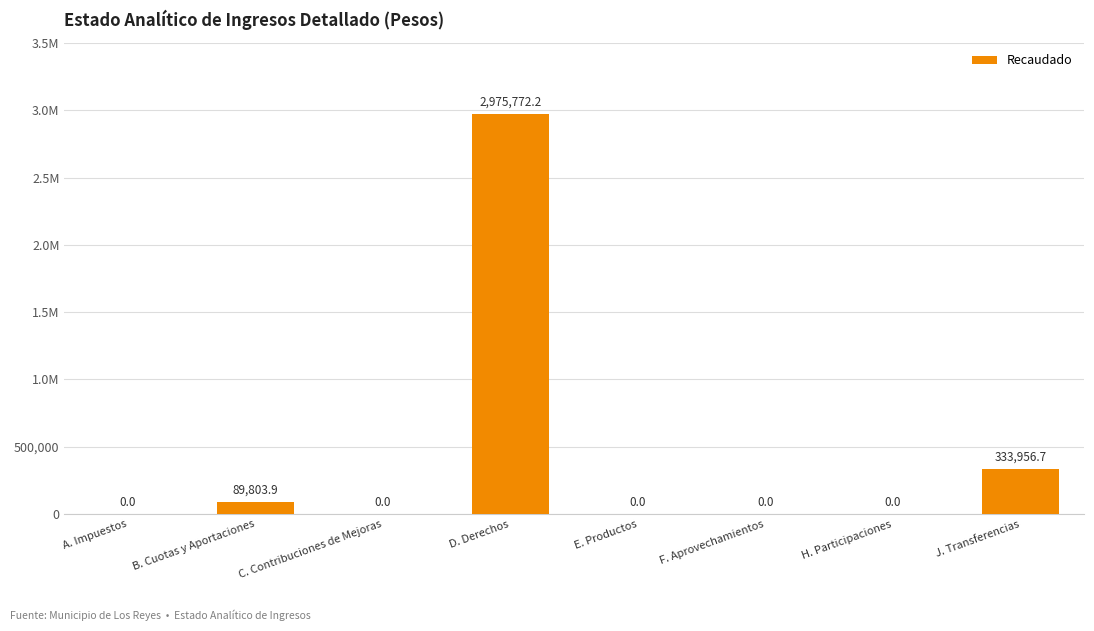

Is it true that the value at H. Participaciones is 1140268.5?

False